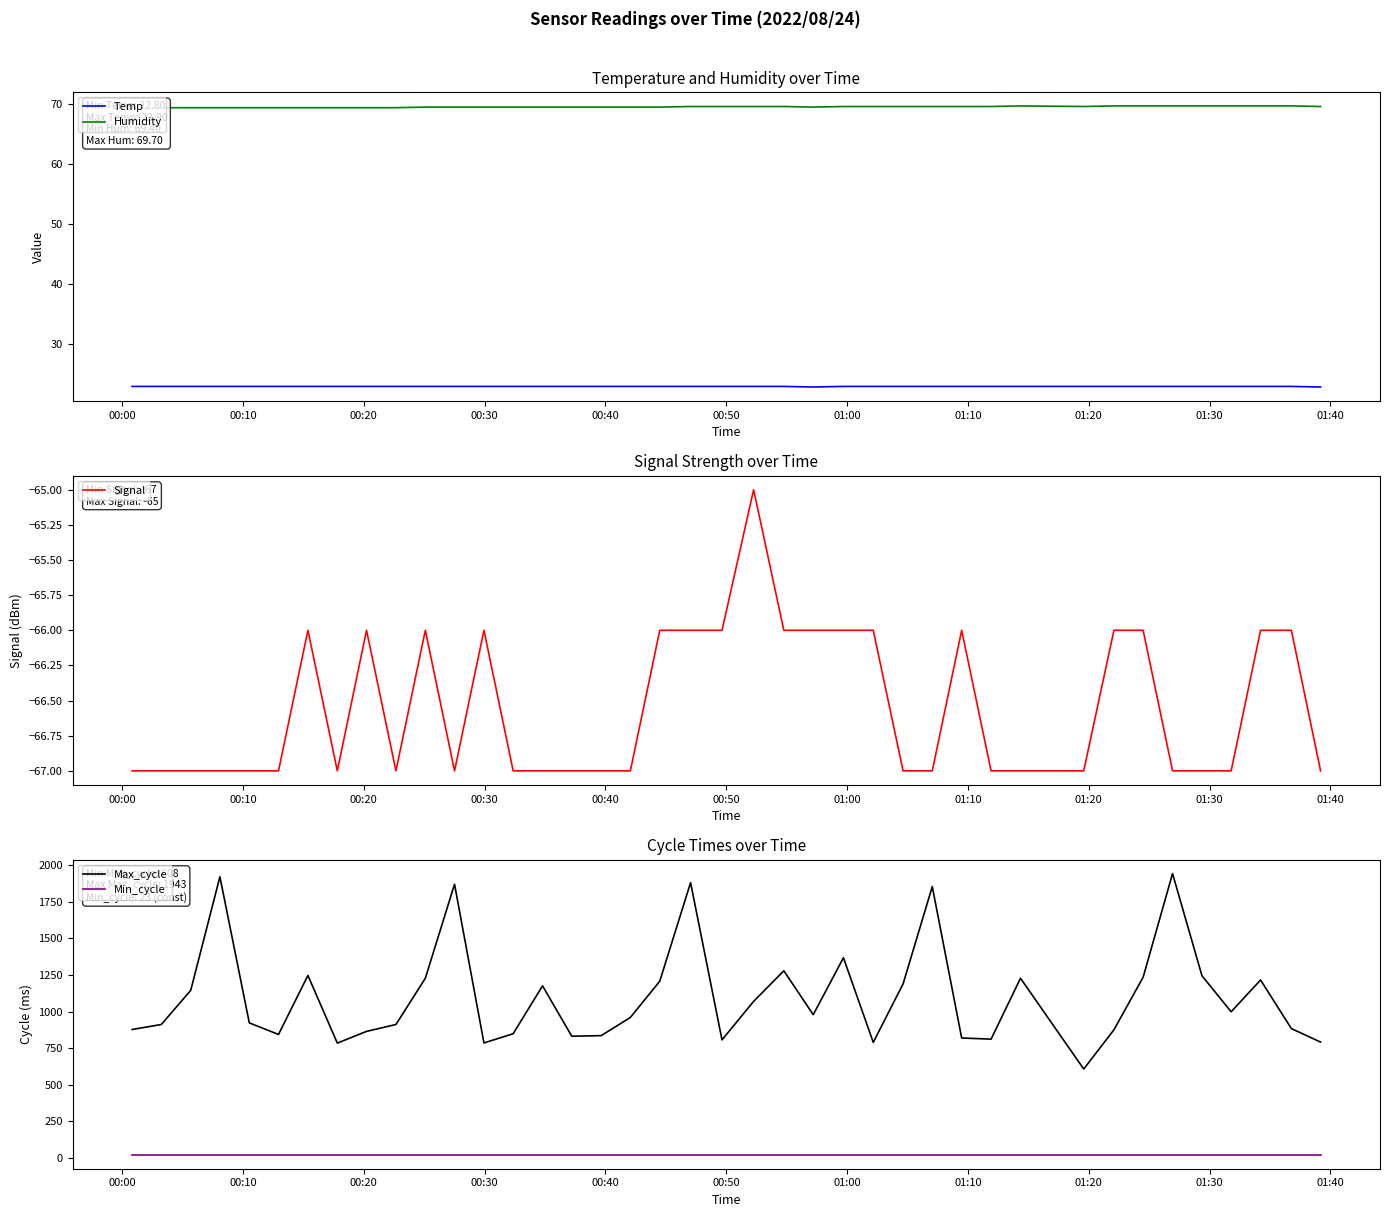

What is the lowest value of the Temp series?

22.8